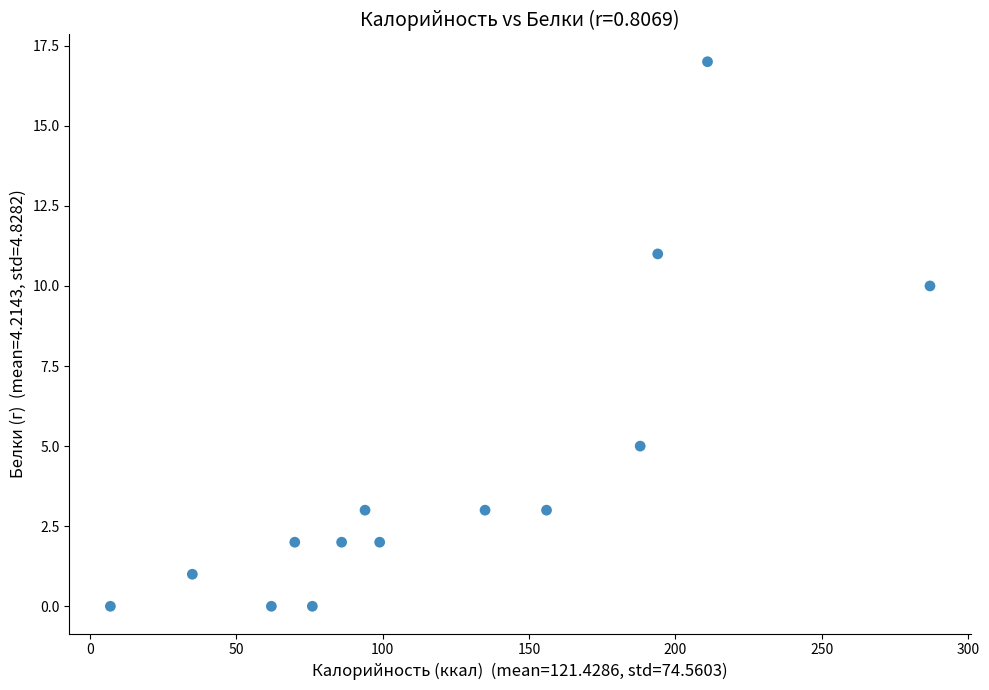

What is the range of Y values (max minus min)?

17